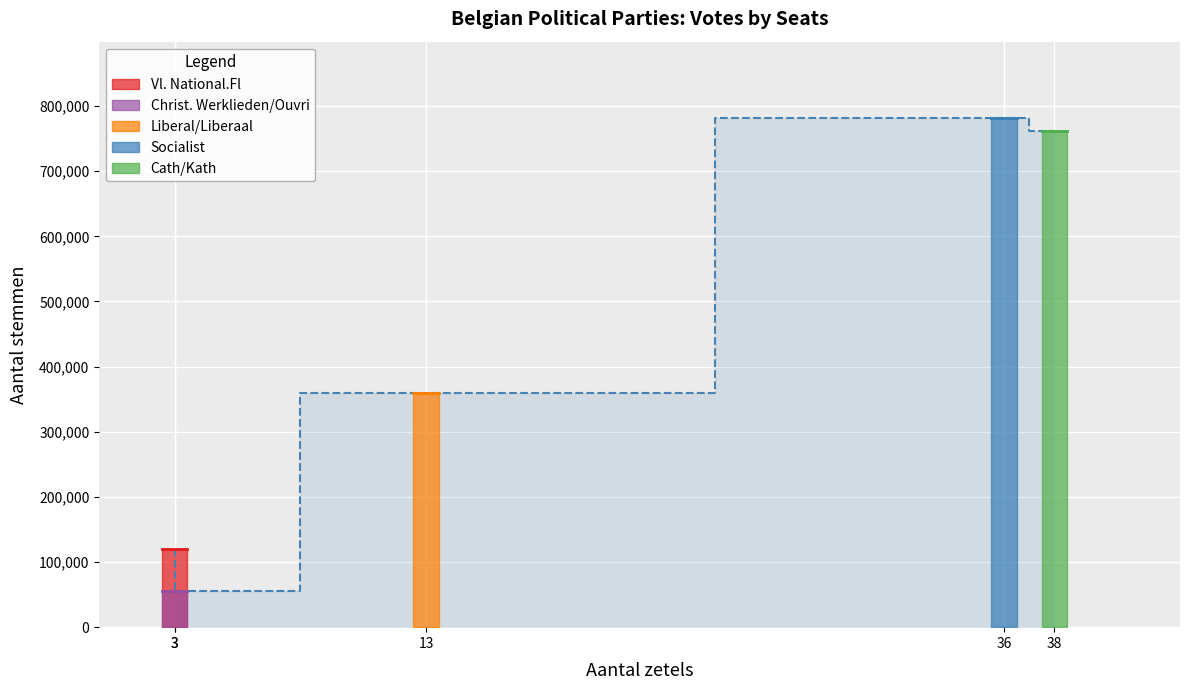

How many interior local peaks (higher than both neighbors) does the data have?

1